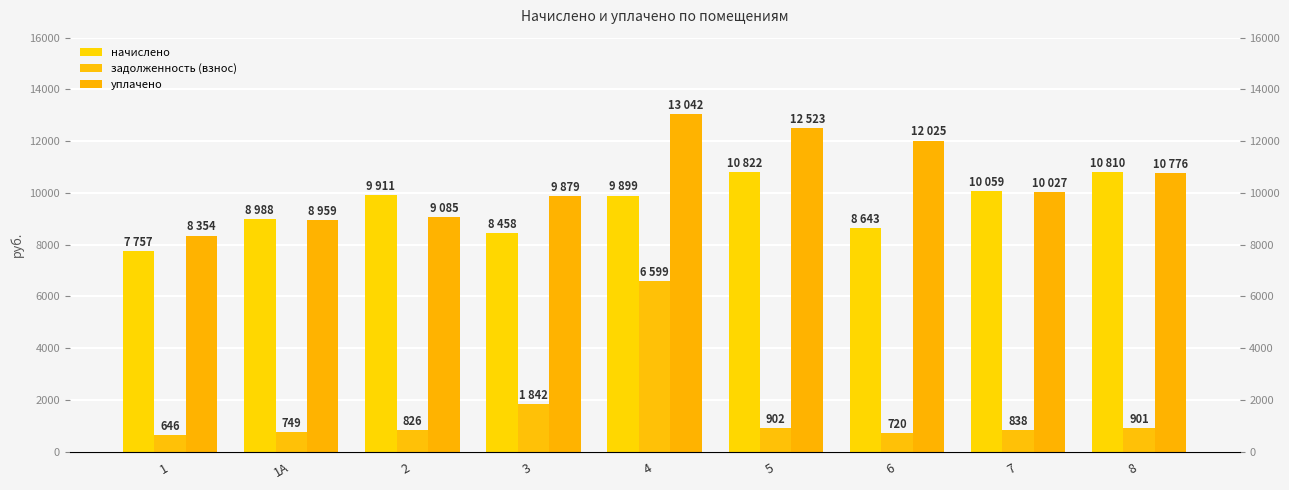

Between 1 and 7, which is larger?

7